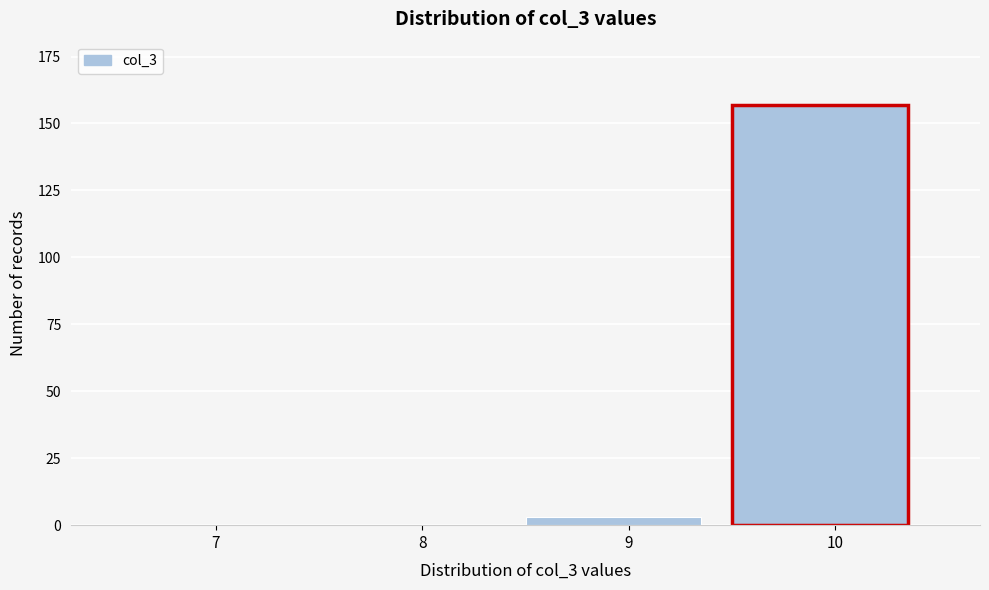

Reading right to left, what are all the values shown in this chart?

10=157	9=3	8=0	7=0